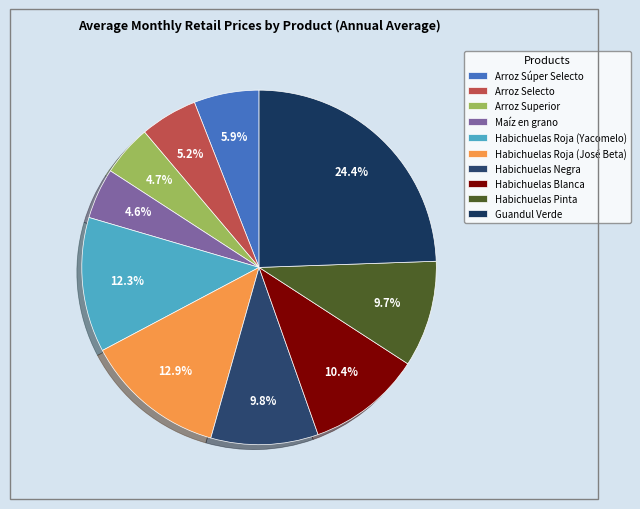

Which category has the biggest portion of the pie?

Guandul Verde